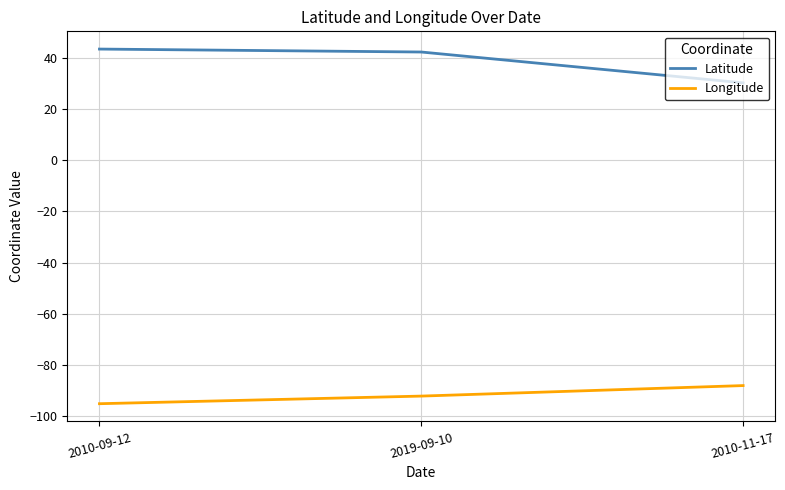

What is the difference between the highest and lowest values at 2019-09-10?

134.5